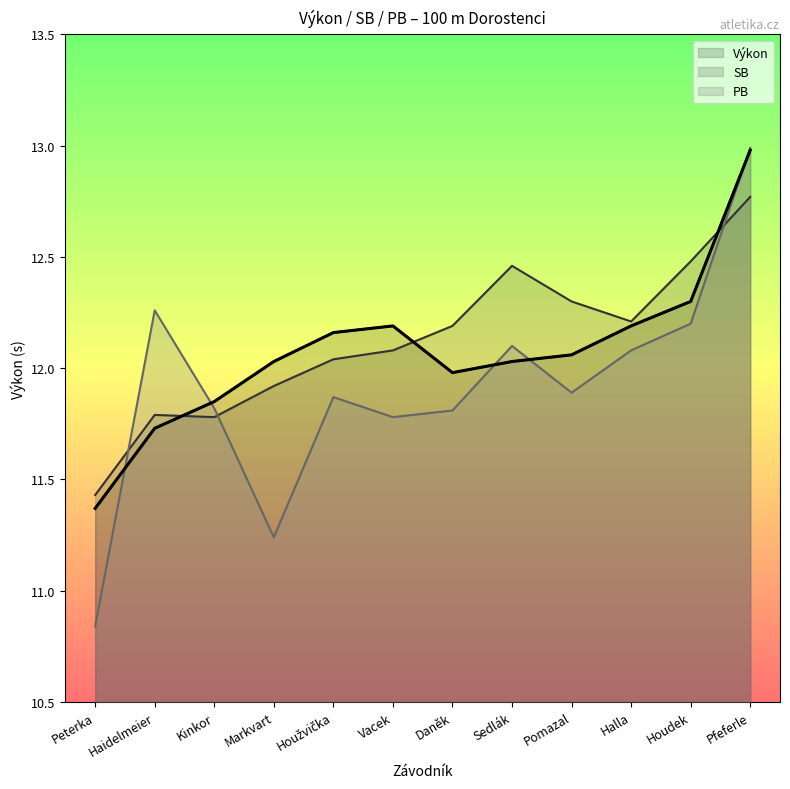

Rank the series by their average value, from highest to lowest.

SB, Výkon, PB